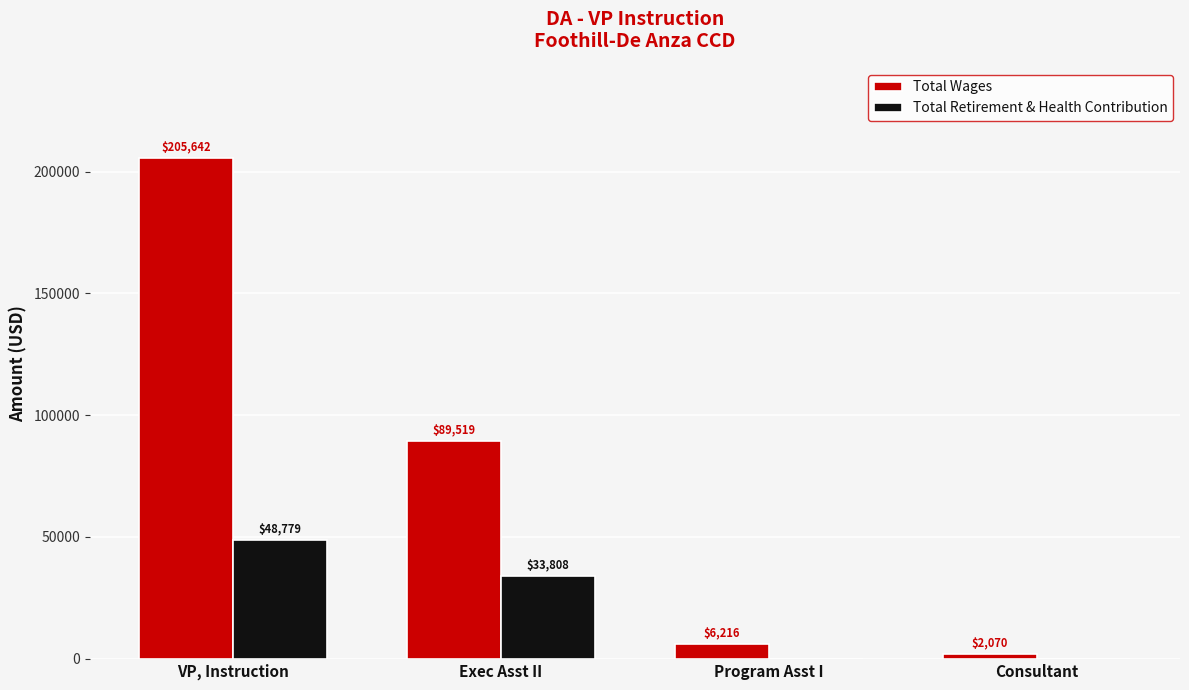

The Total Retirement & Health Contribution series shows 28956 at Consultant. True or false?

False